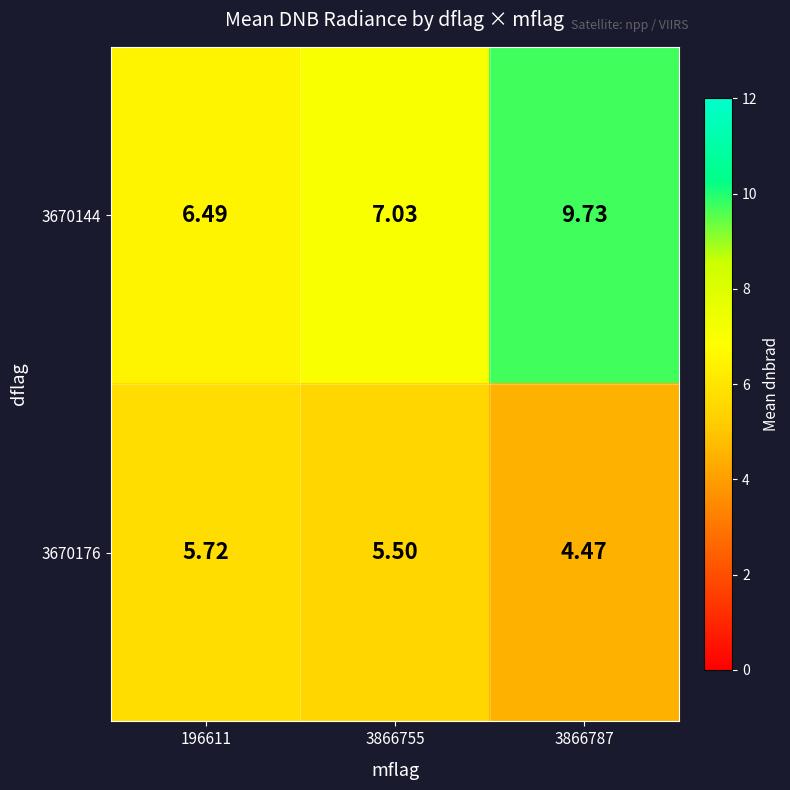

Is the value of 3670176 at 3866755 greater than the value of 3670144 at 196611?

No